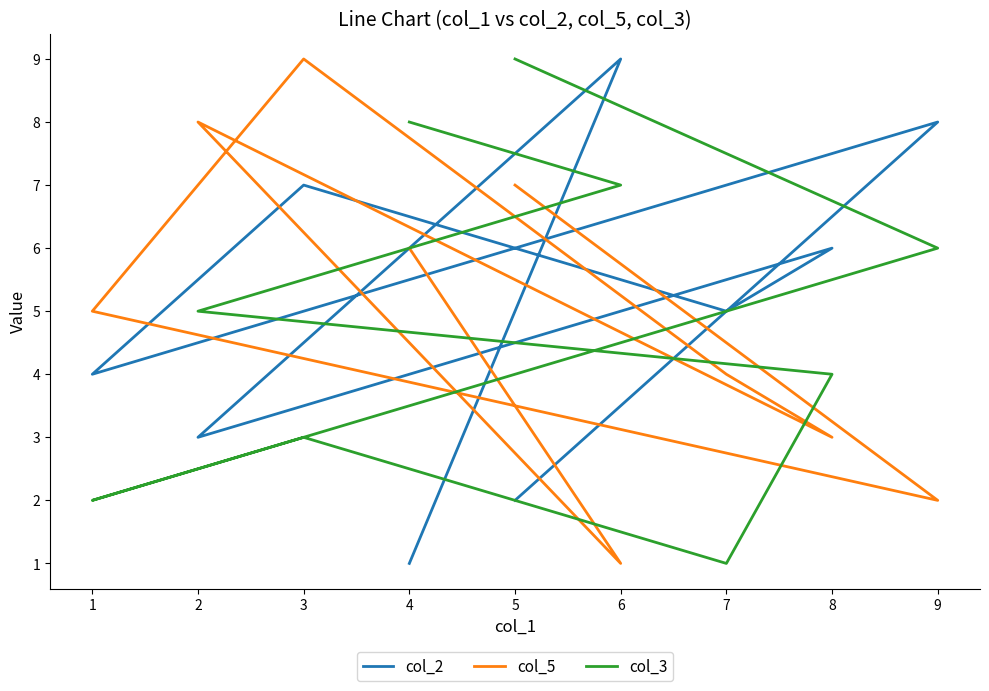

How many times do col_5 and col_2 cross each other?

6